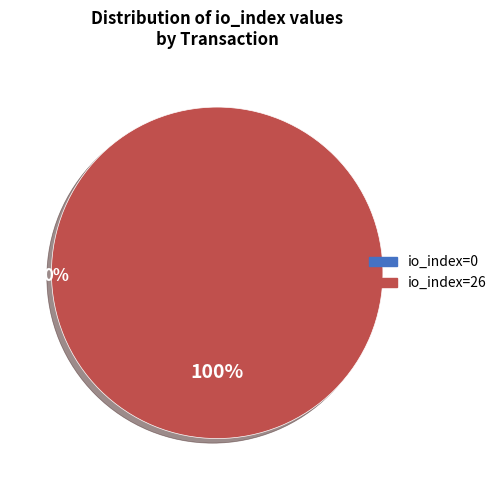

Is there any slice that represents more than half of the pie?

Yes